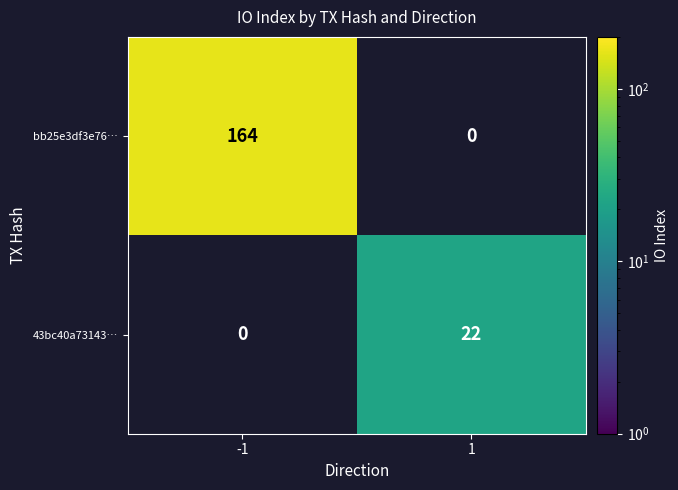

The 43bc40a73143… series shows 22 at 1. True or false?

True